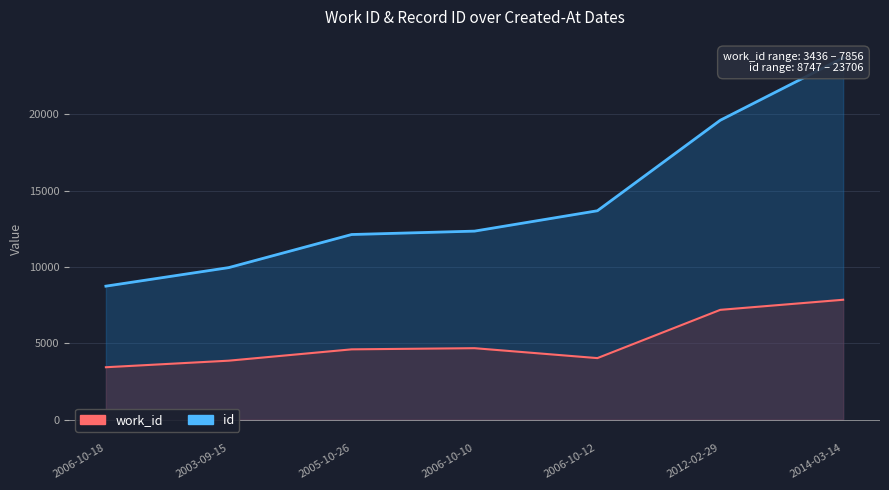

What is the sum of all id values?

100193